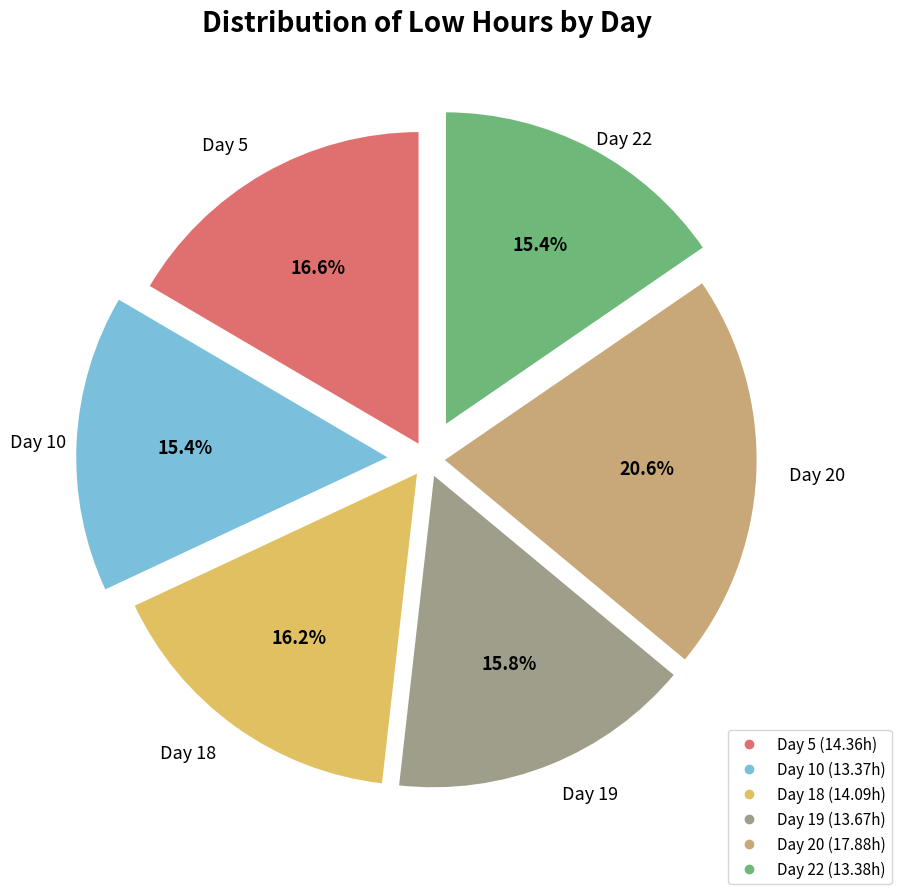

The Day 18 slice represents 16% of the pie. True or false?

True